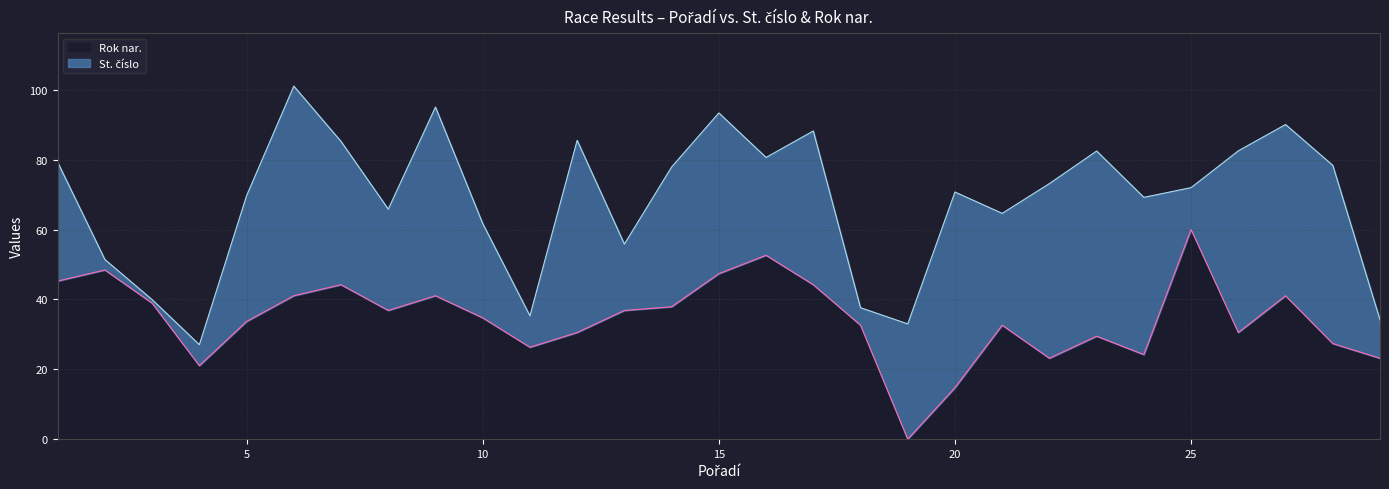

What is the difference between the values at 21 and 17?

11.6